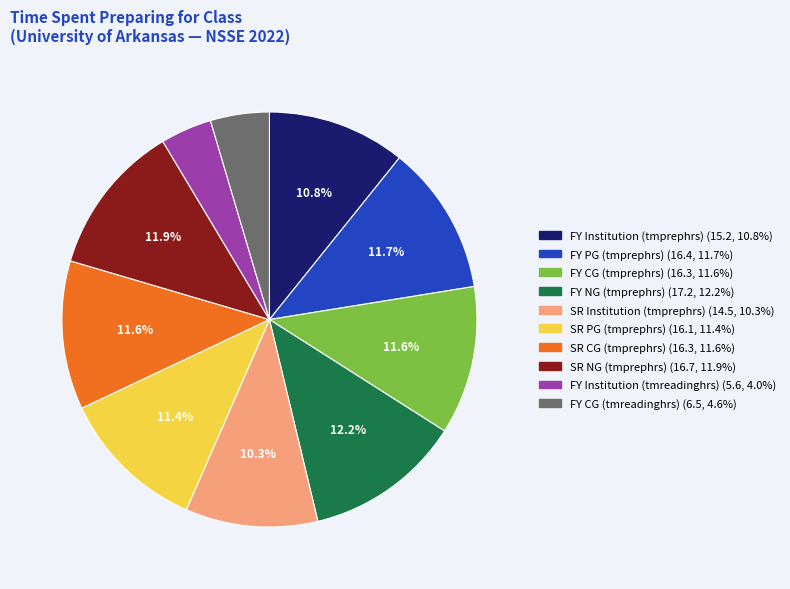

Is FY PG (tmprephrs) the majority of the pie?

No